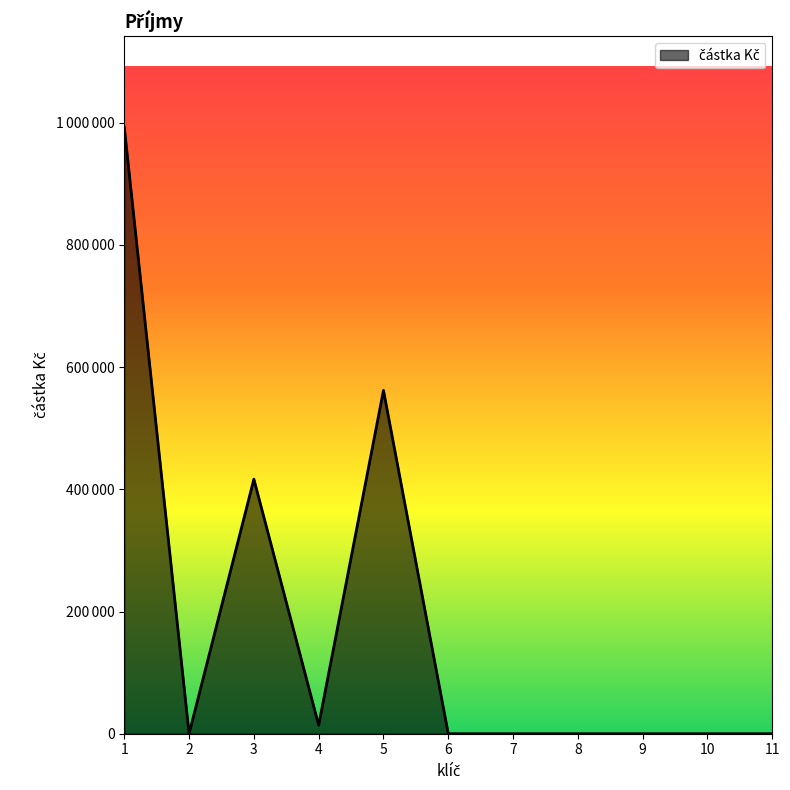

List the labels in order of value, largest first.

1, 5, 3, 4, 2, 6, 7, 8, 9, 10, 11